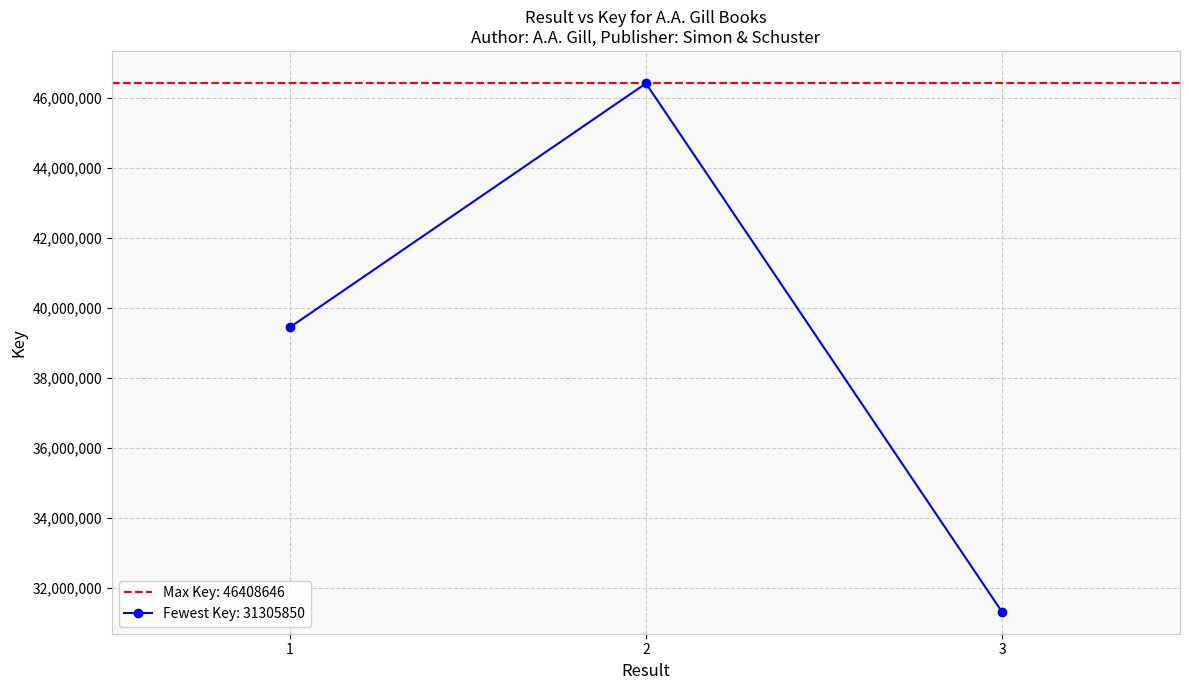

Reading left to right, transcribe all the data shown in this chart.

1=39437984	2=46408646	3=31305850